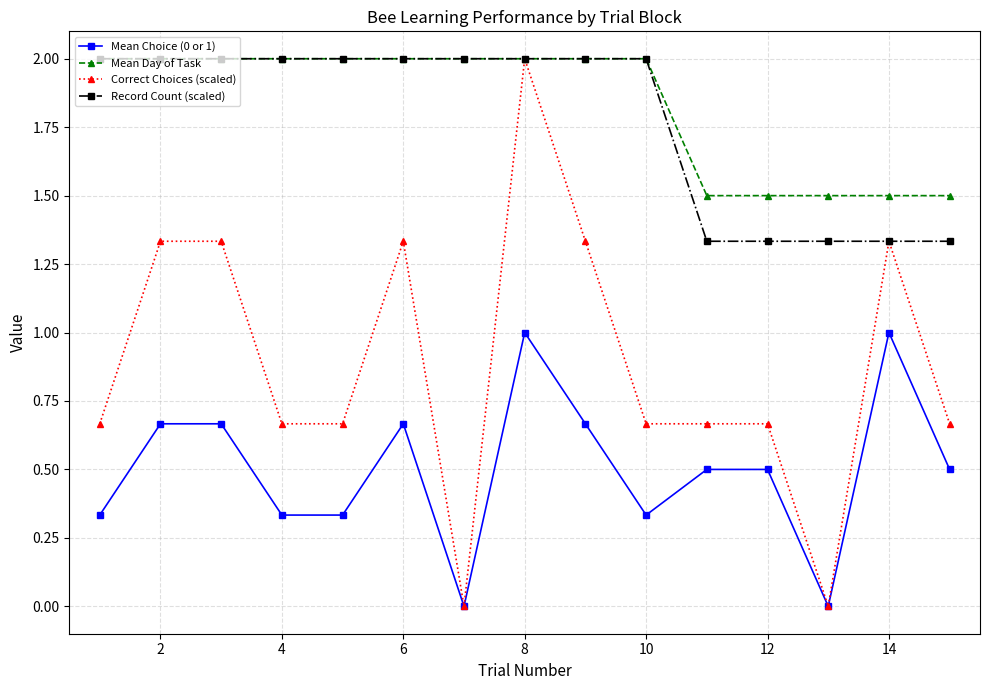

True or false: Correct Choices (scaled) has more than 0 interior local peaks.

True